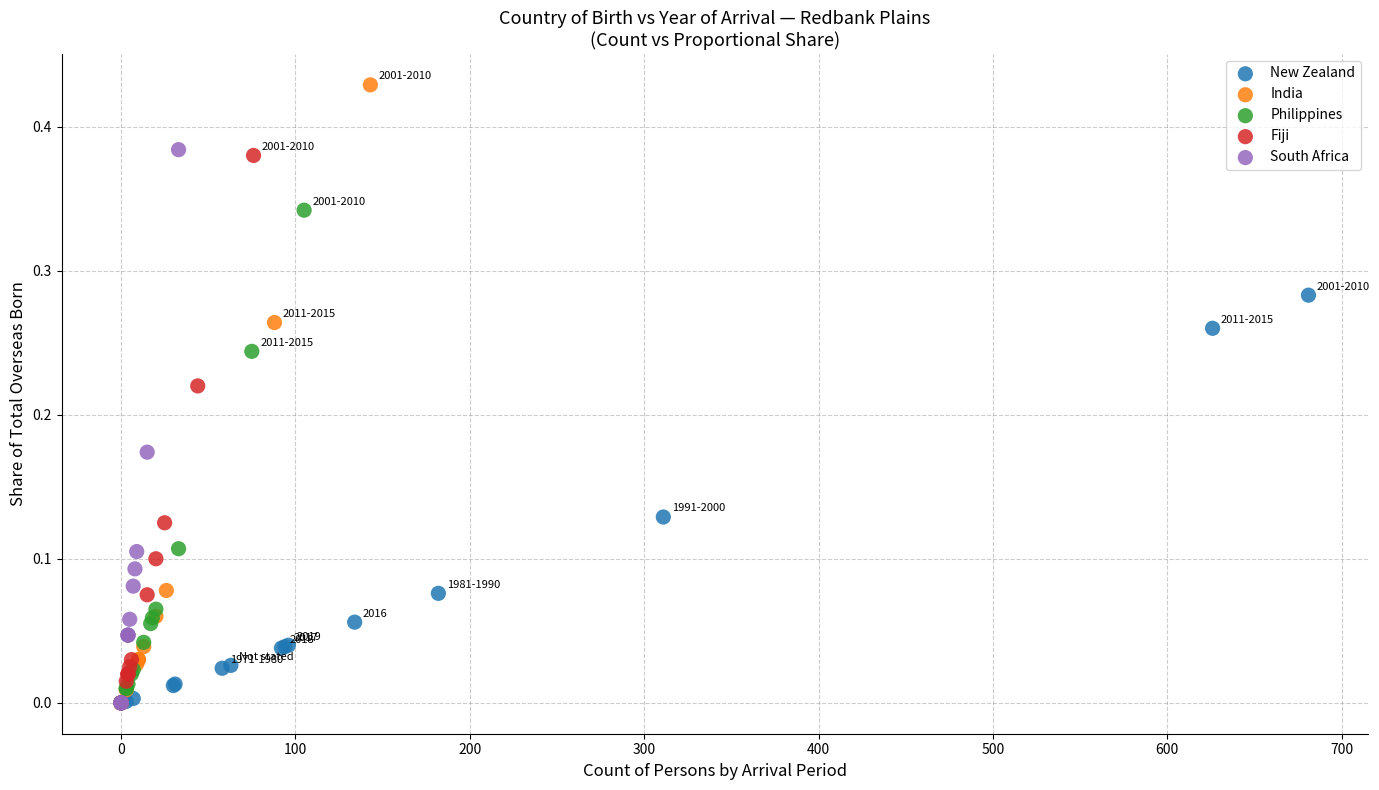

Which series has the largest Y range (max minus min)?

India